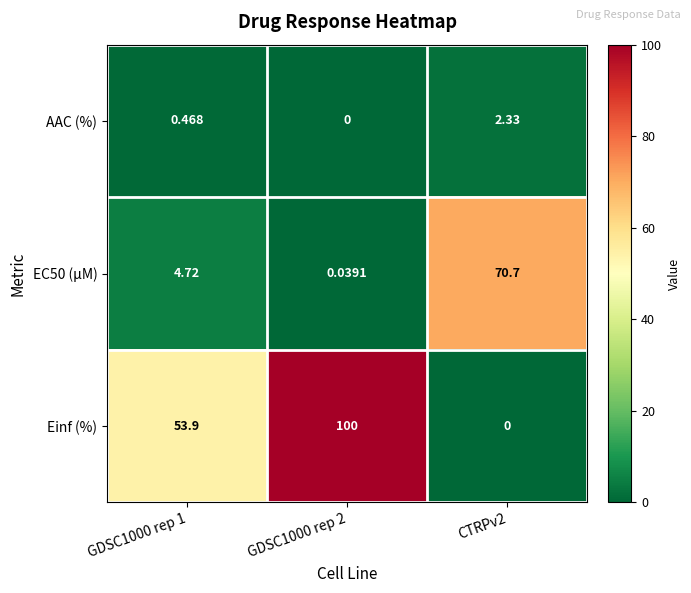

What is the total value across all series at GDSC1000 rep 2?

100.0